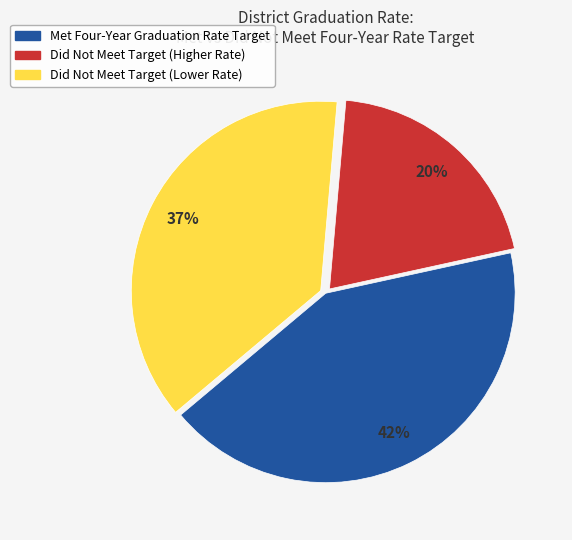

To the nearest percent, what is the average slice percentage?

33%